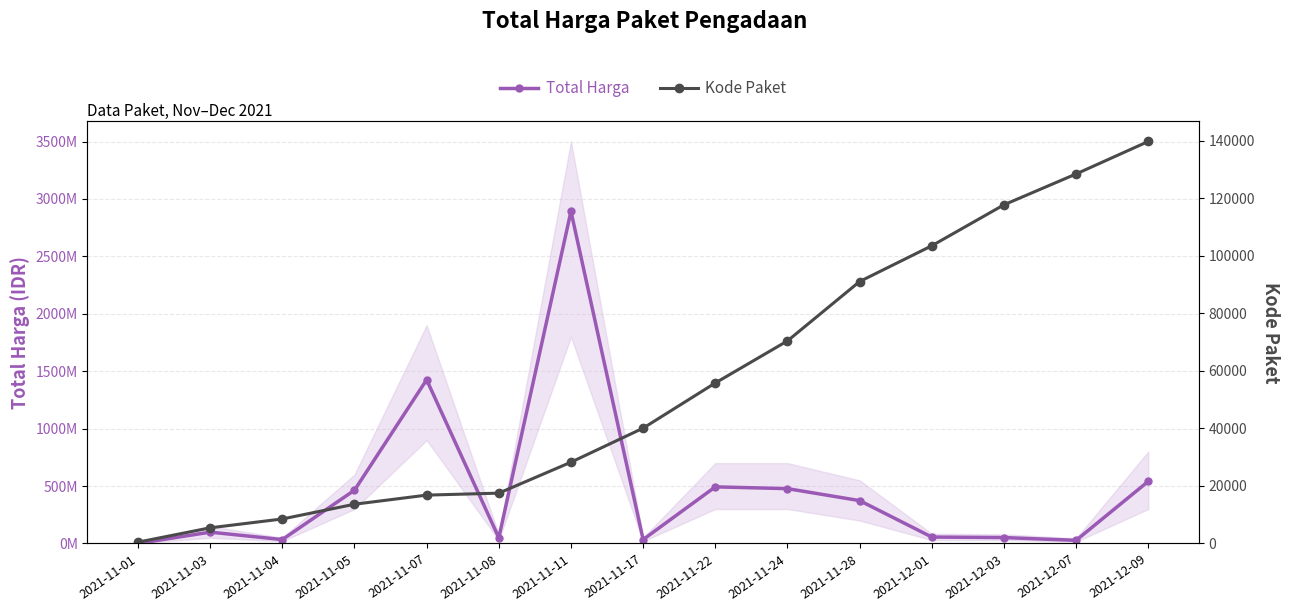

What is the average value of the Total Harga series?

467957401